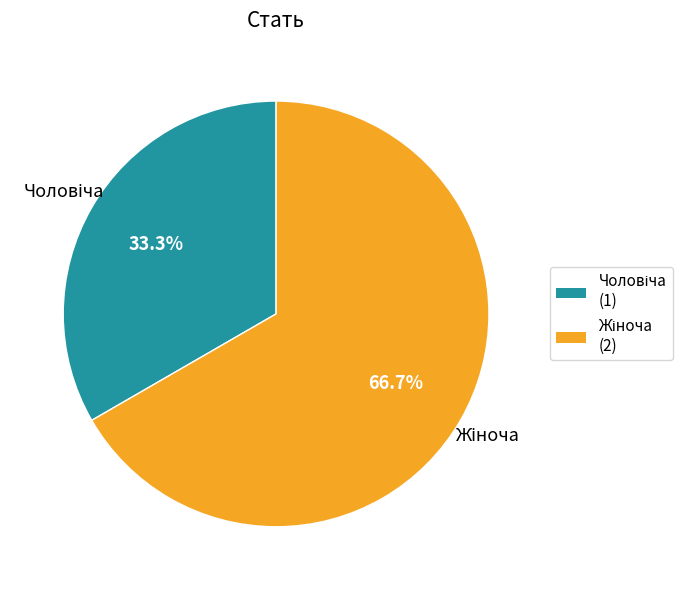

To the nearest percent, what is the average slice percentage?

50%